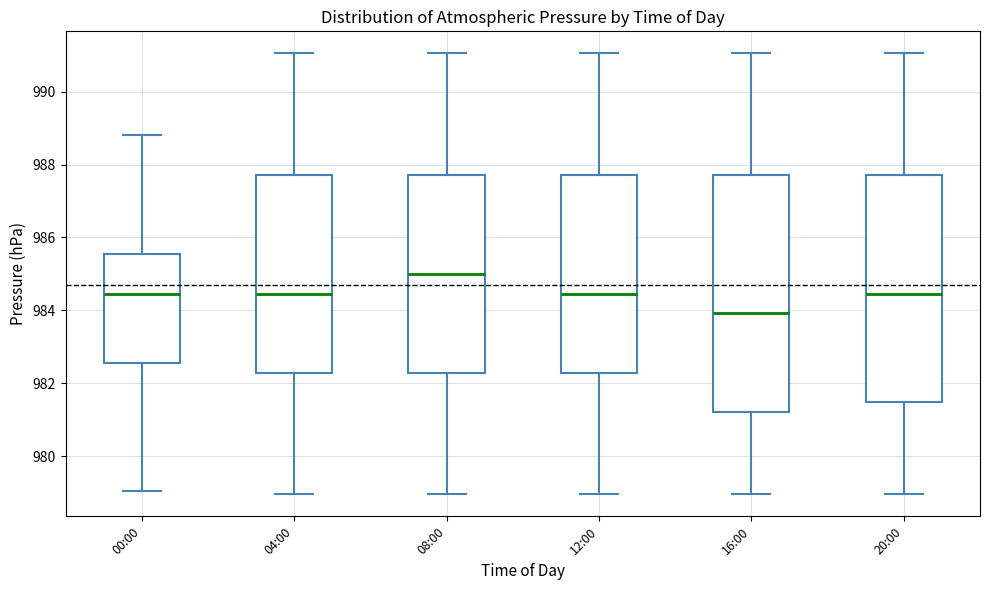

Which box has the lowest median line?

16:00